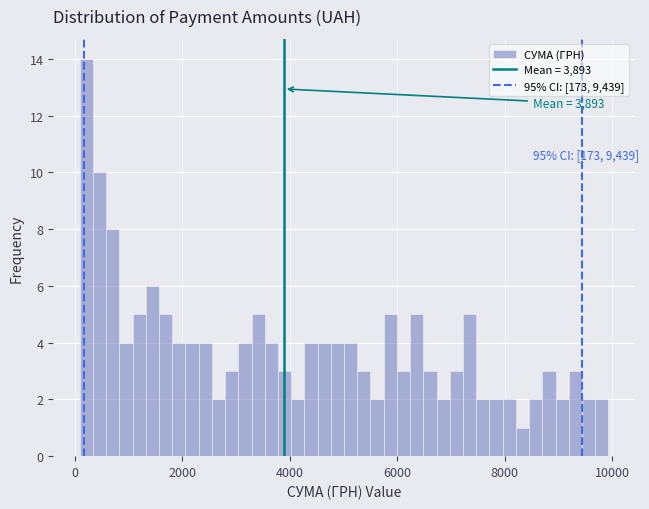

Read against the x-axis, roughly where is the centre of the tallest bar?

200